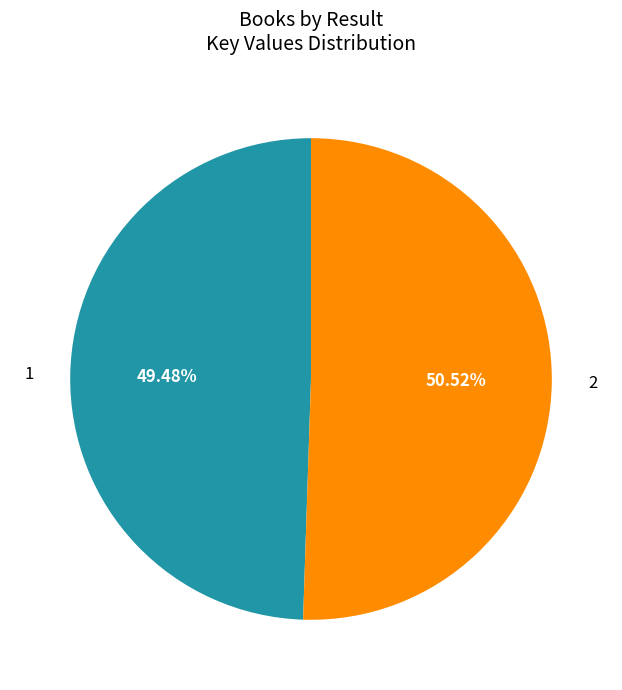

How many slices are in this pie chart?

2